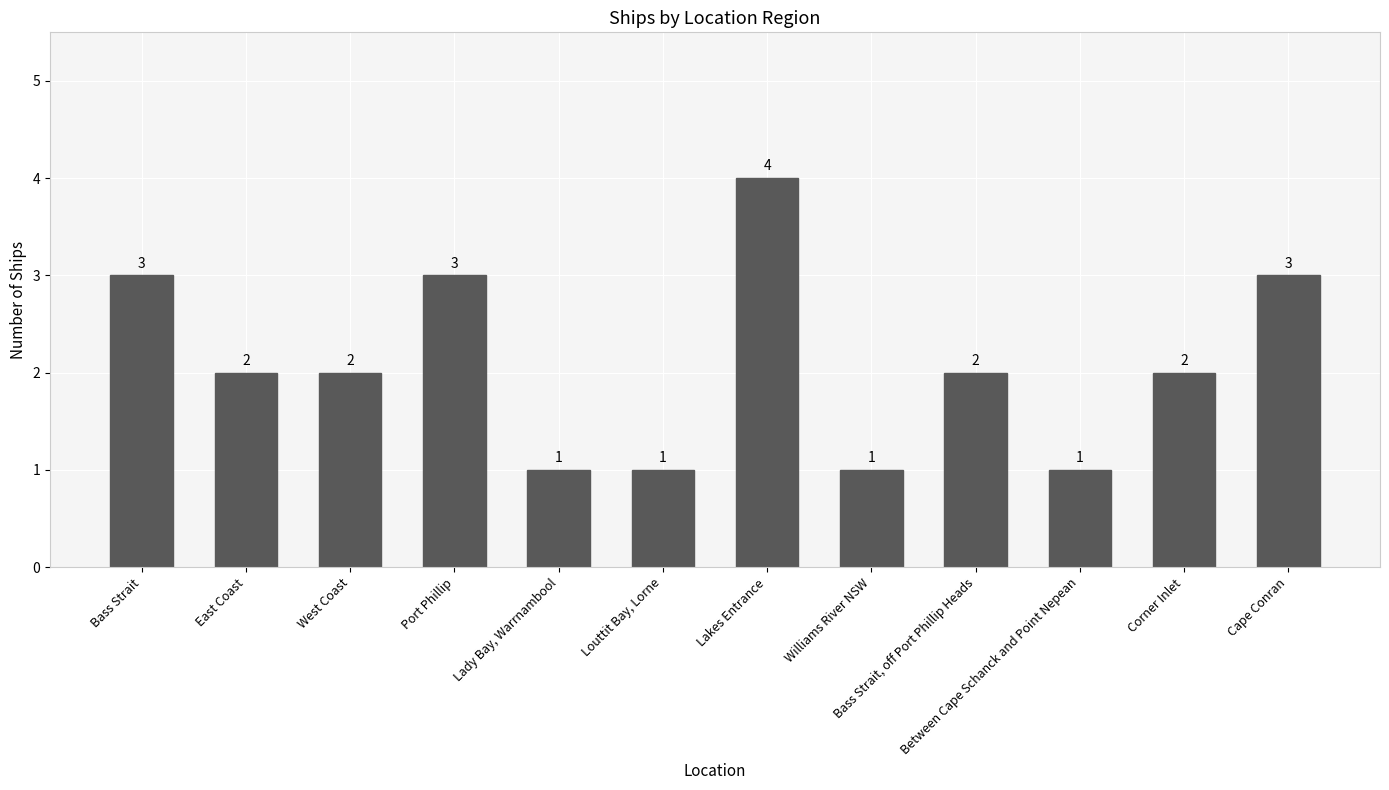

Read the value at Williams River NSW.

1